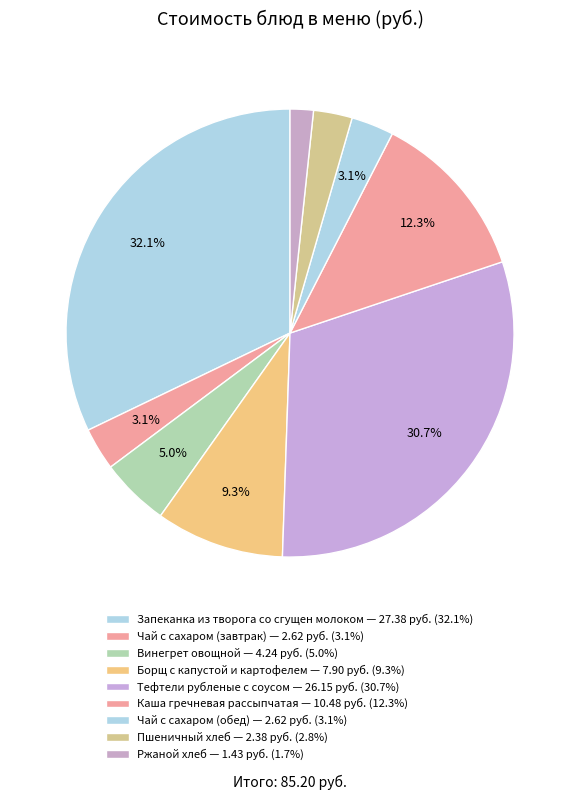

How many segments does this pie chart have?

9